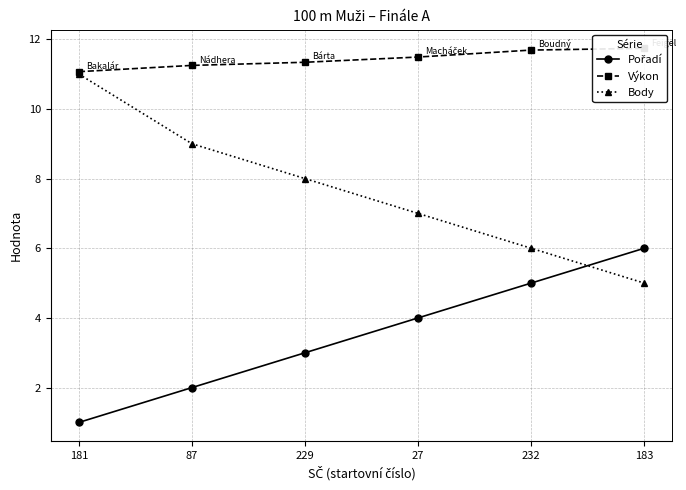

Is it true that Pořadí equals 5.7 at 27?

False